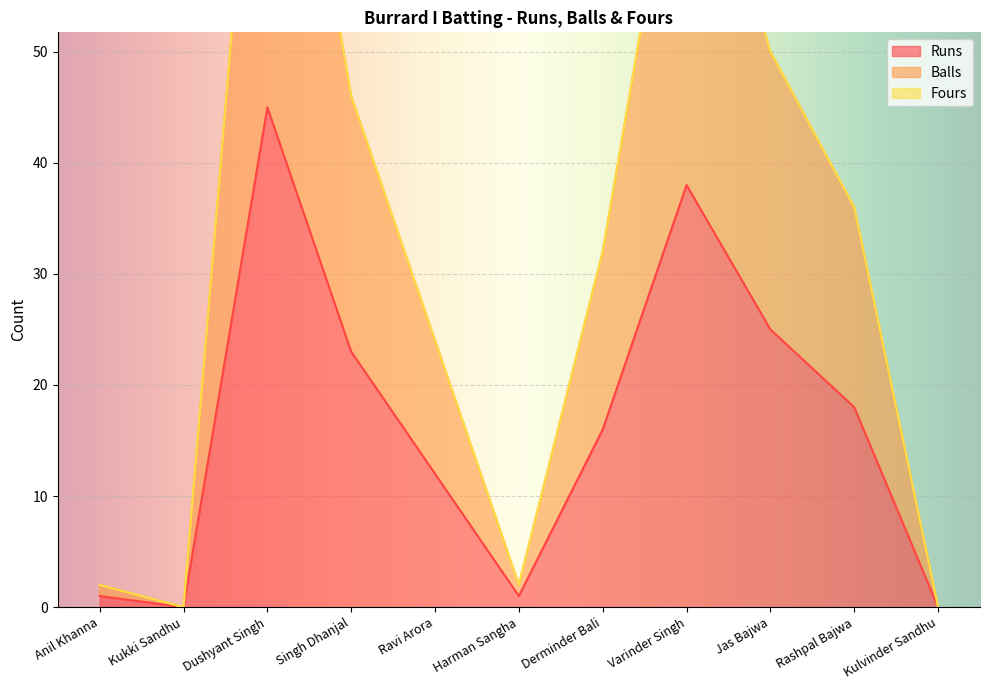

Rank the categories by Balls value from highest to lowest.

Dushyant Singh, Varinder Singh, Jas Bajwa, Singh Dhanjal, Rashpal Bajwa, Derminder Bali, Ravi Arora, Anil Khanna, Harman Sangha, Kukki Sandhu, Kulvinder Sandhu